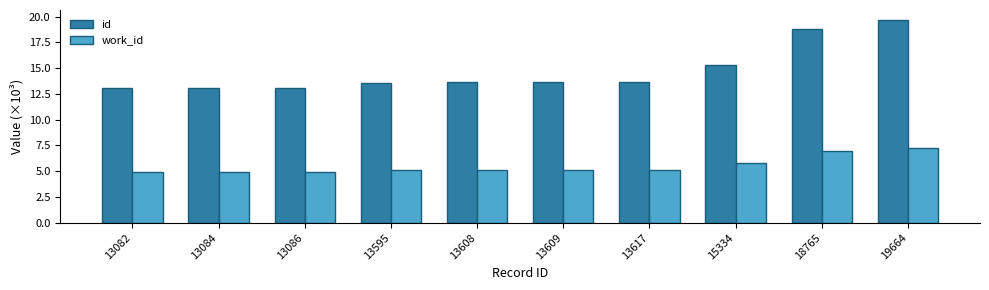

List the series in order of their peak value, highest first.

id, work_id